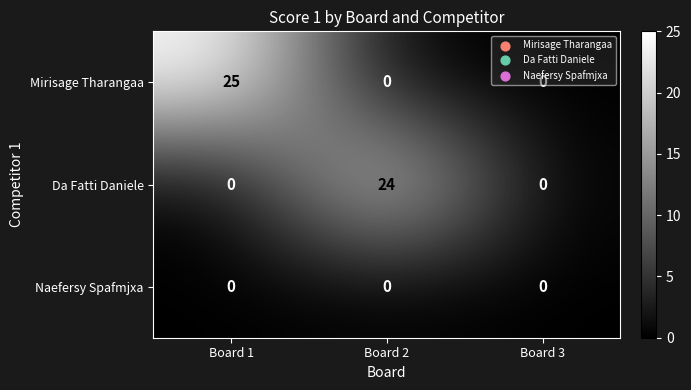

How many series are shown in this chart?

3